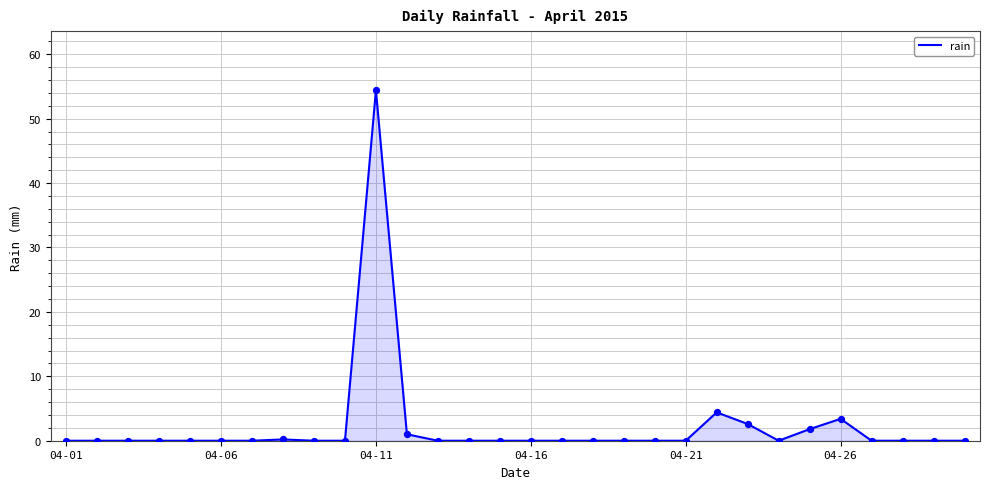

What is the maximum value shown in the chart?

54.4